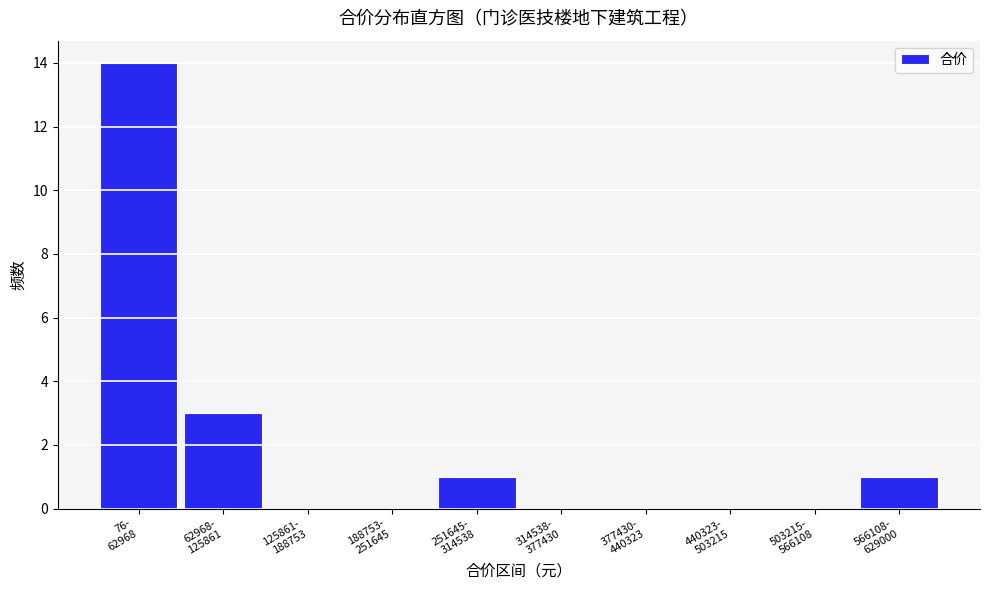

What is the greatest value displayed?

14